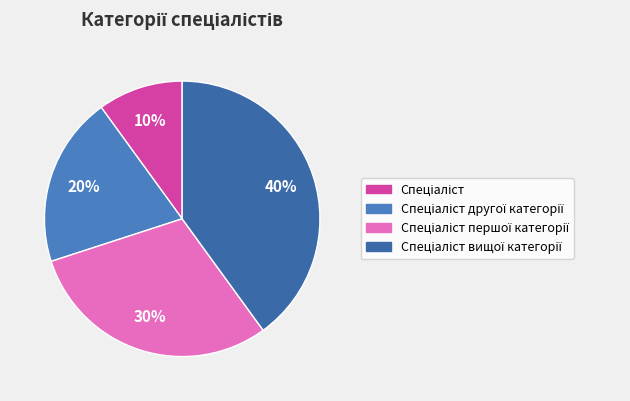

How many segments does this pie chart have?

4